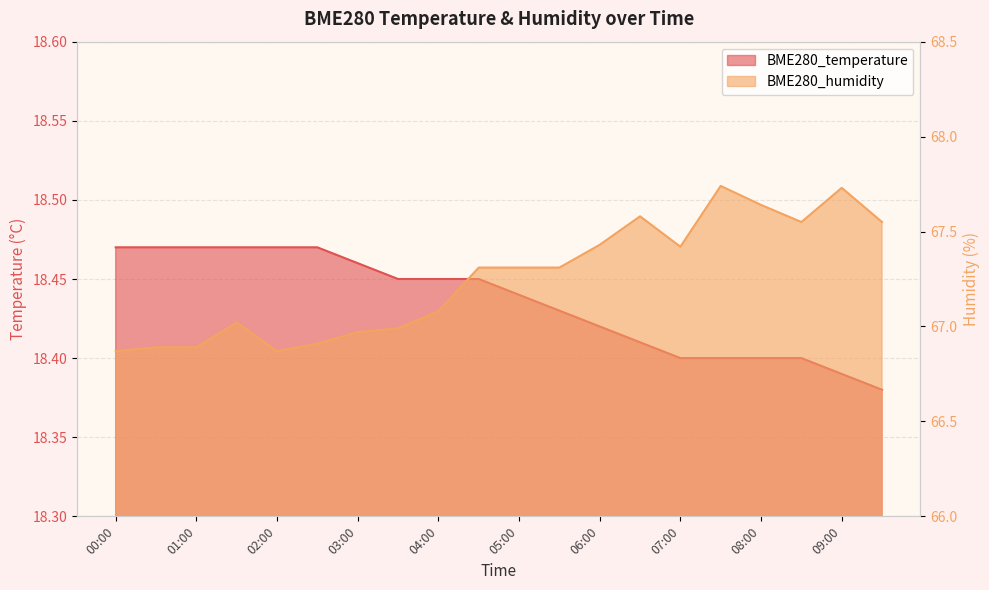

How many distinct data groups are displayed?

2